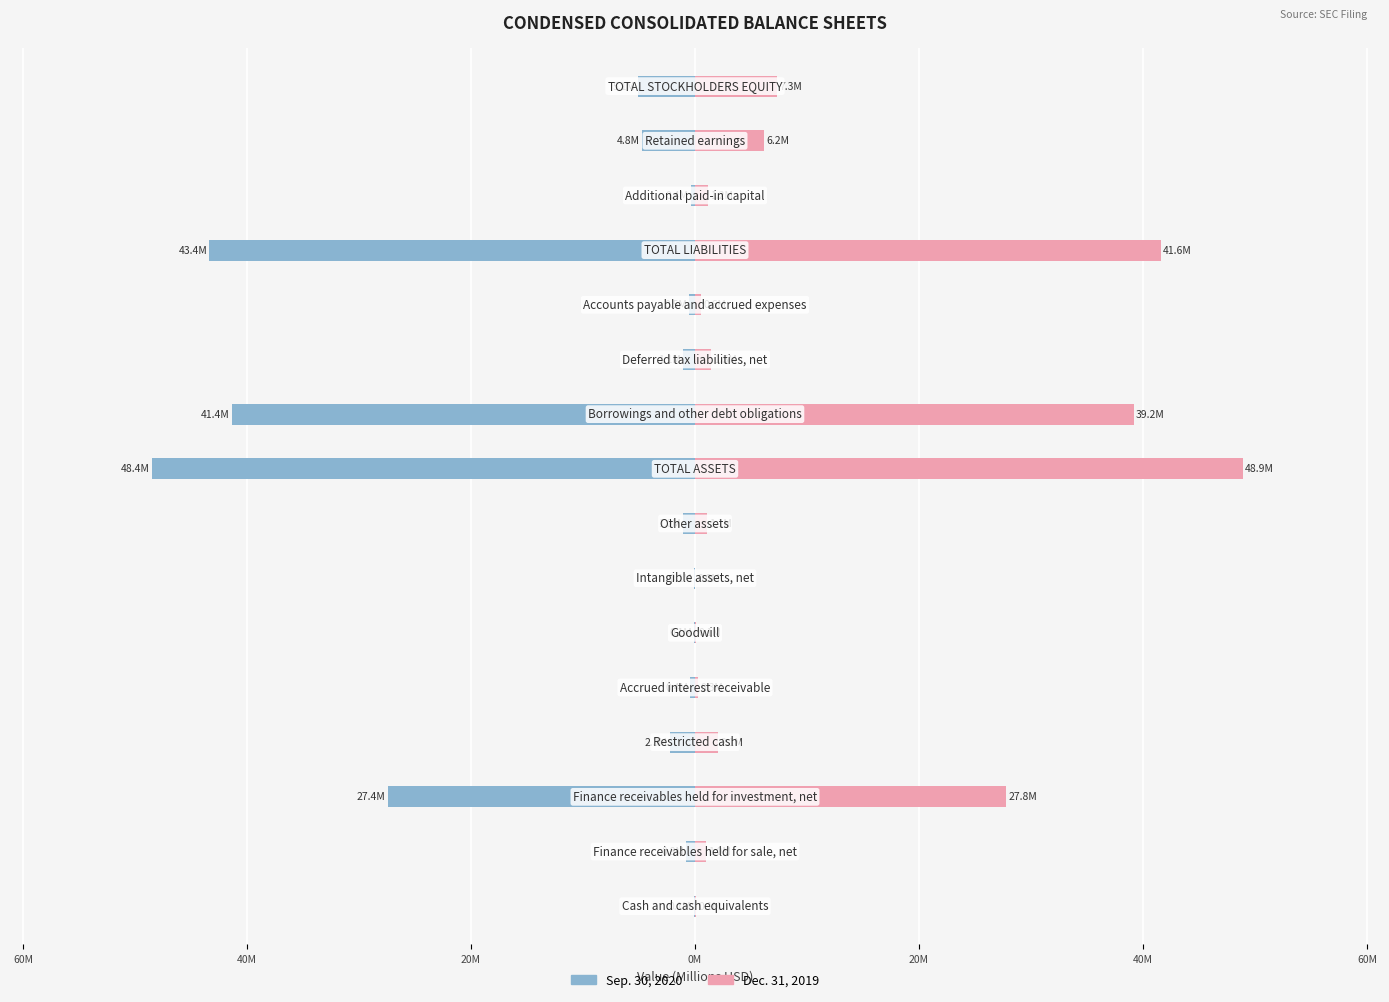

Which series has the widest spread of values?

Dec. 31, 2019